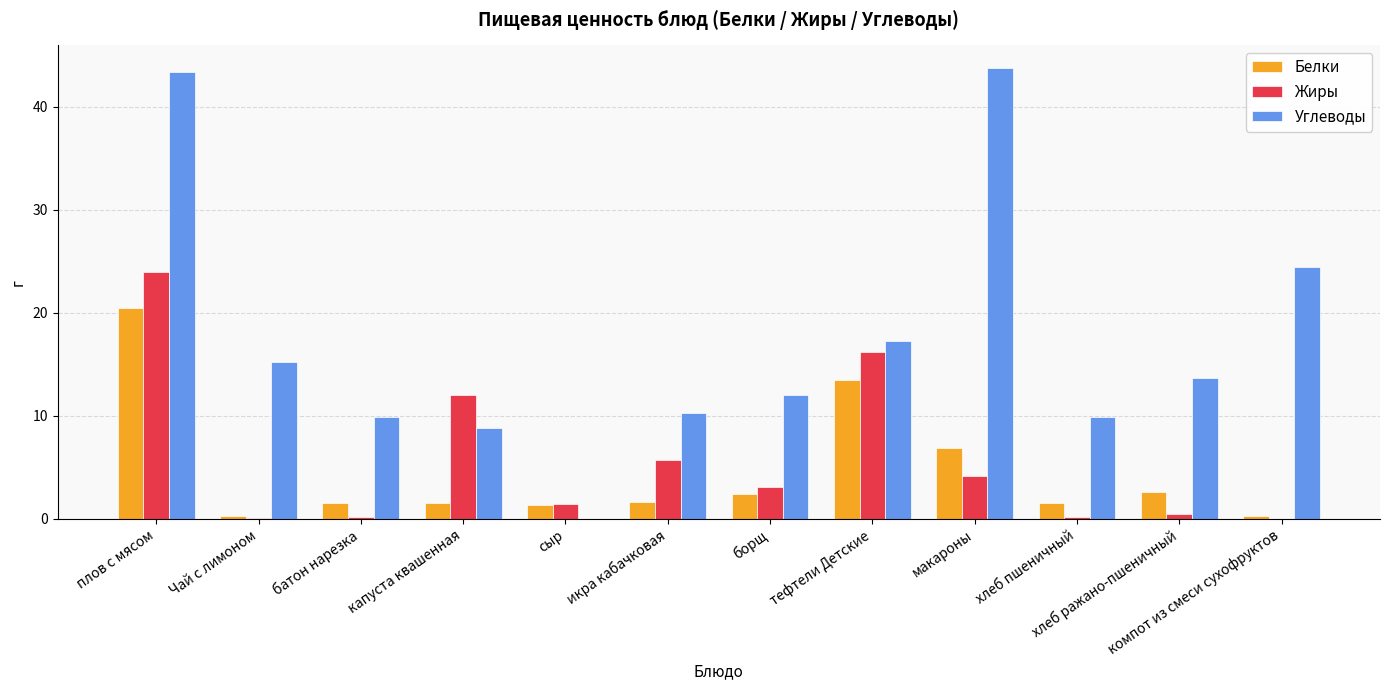

Are the bars grouped side by side (vs. stacked)?

Yes